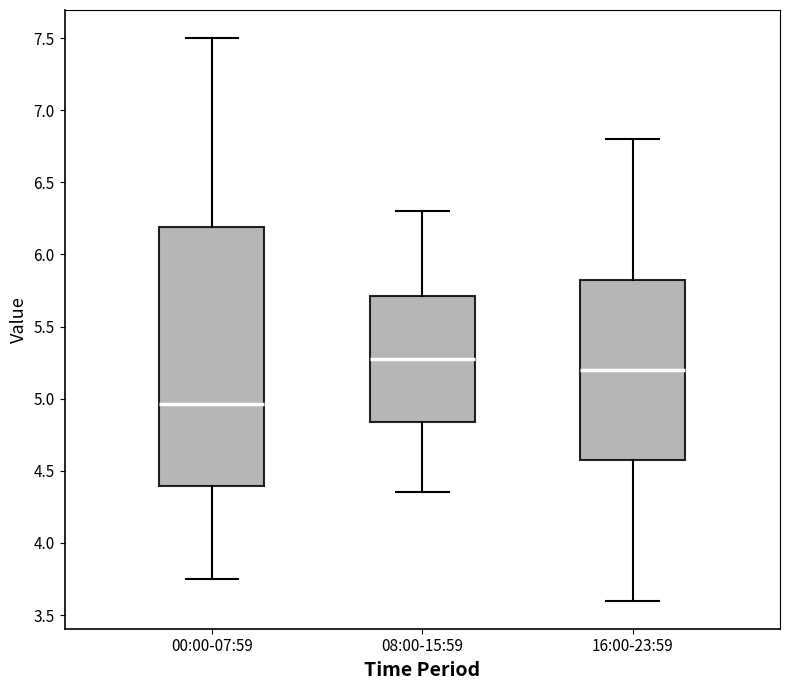

Which box's median line is the lowest?

00:00-07:59